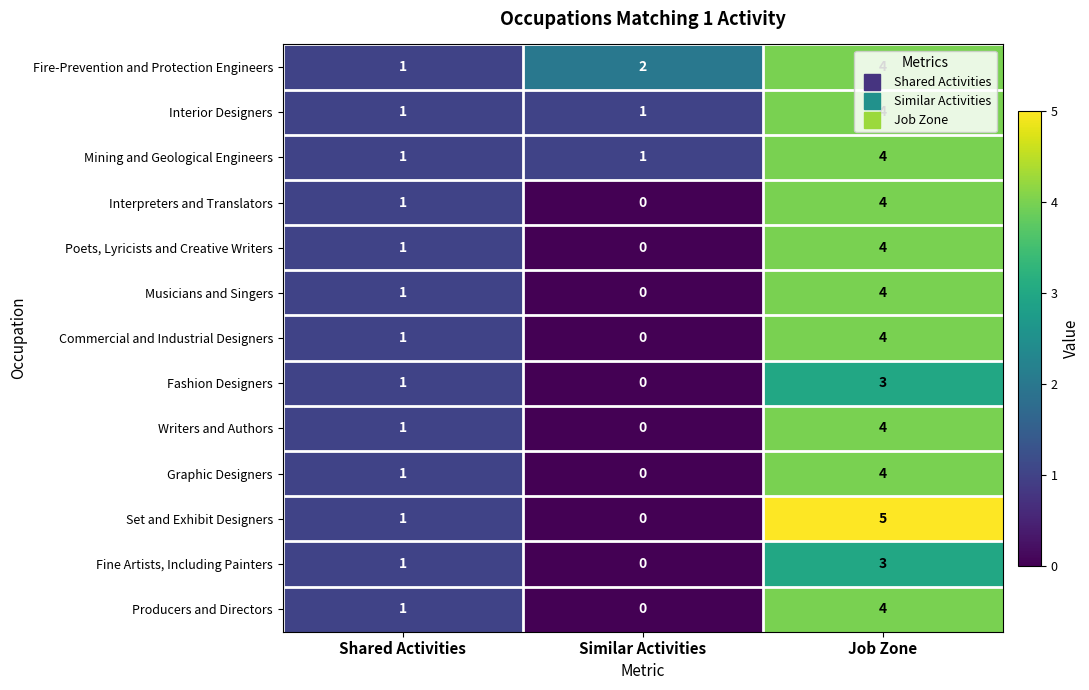

Which series changed the most between Similar Activities and Job Zone?

Set and Exhibit Designers